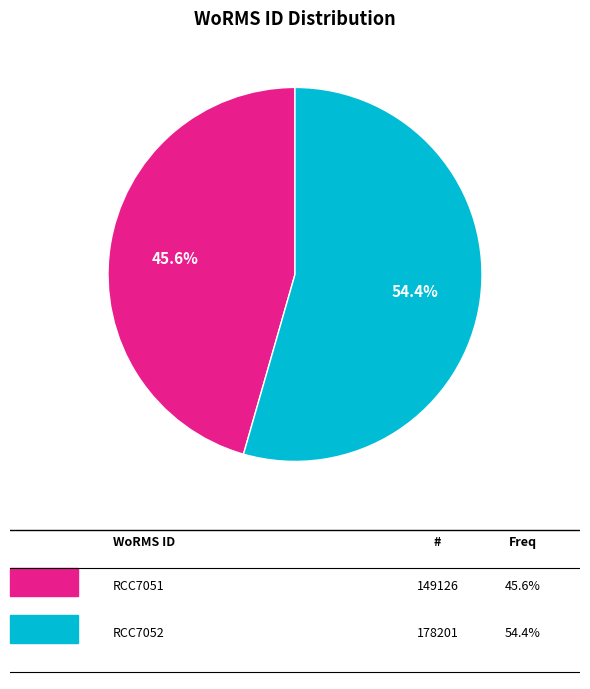

Does any single category account for the majority?

Yes